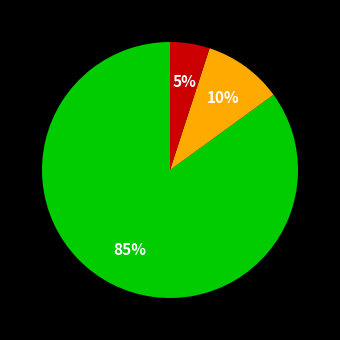

Is there a majority slice in this chart?

Yes